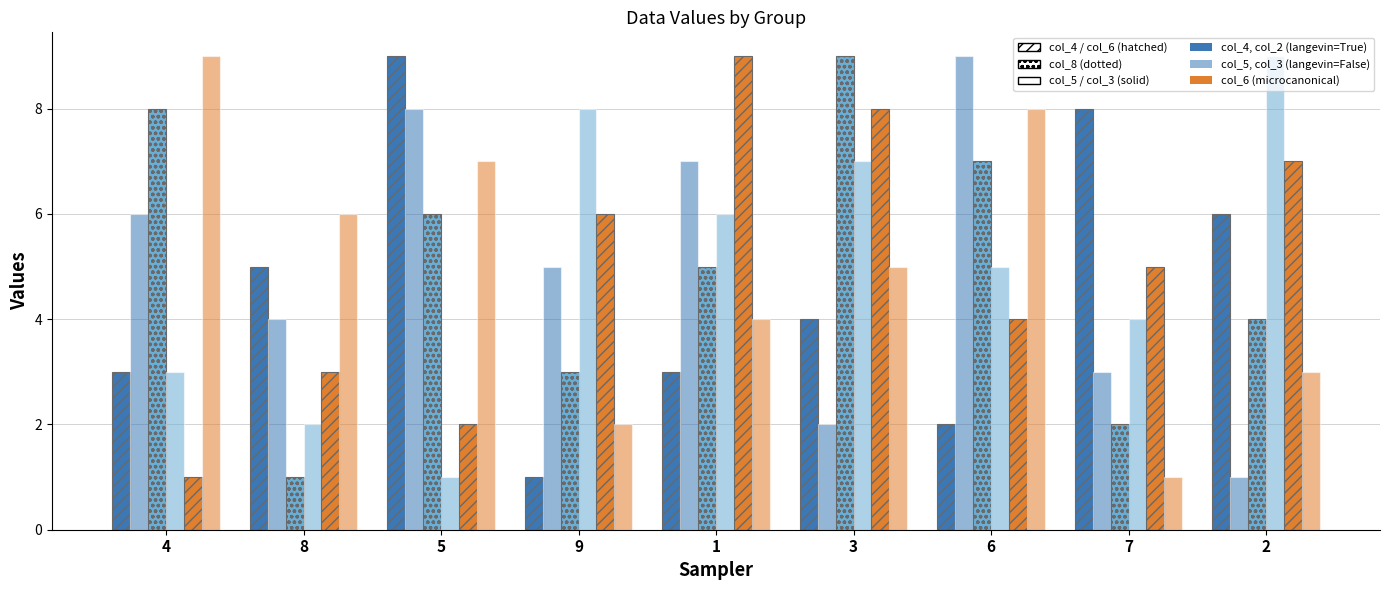

True or false: col_2 has a value of 1 at 4.

False